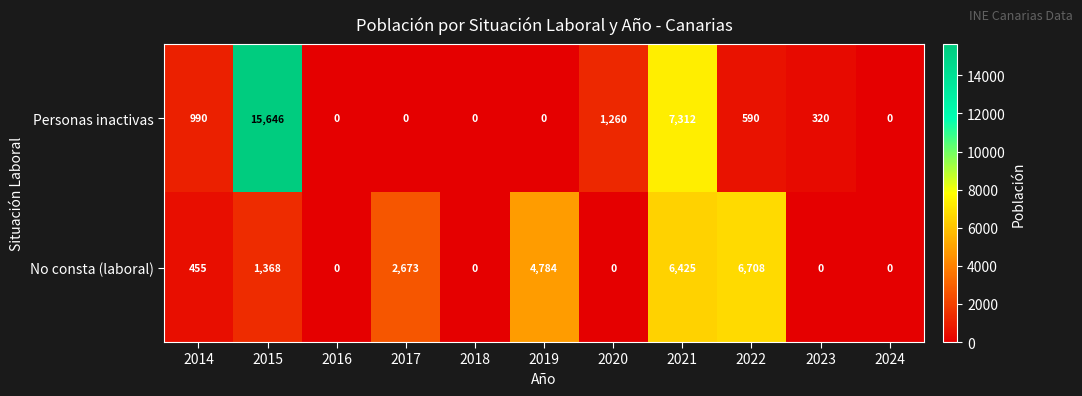

Reading right to left, what are all the values shown in this chart?

Personas inactivas: 0	320	590	7312	1260	0	0	0	0	15646	990
No consta (laboral): 0	0	6708	6425	0	4784	0	2673	0	1368	455